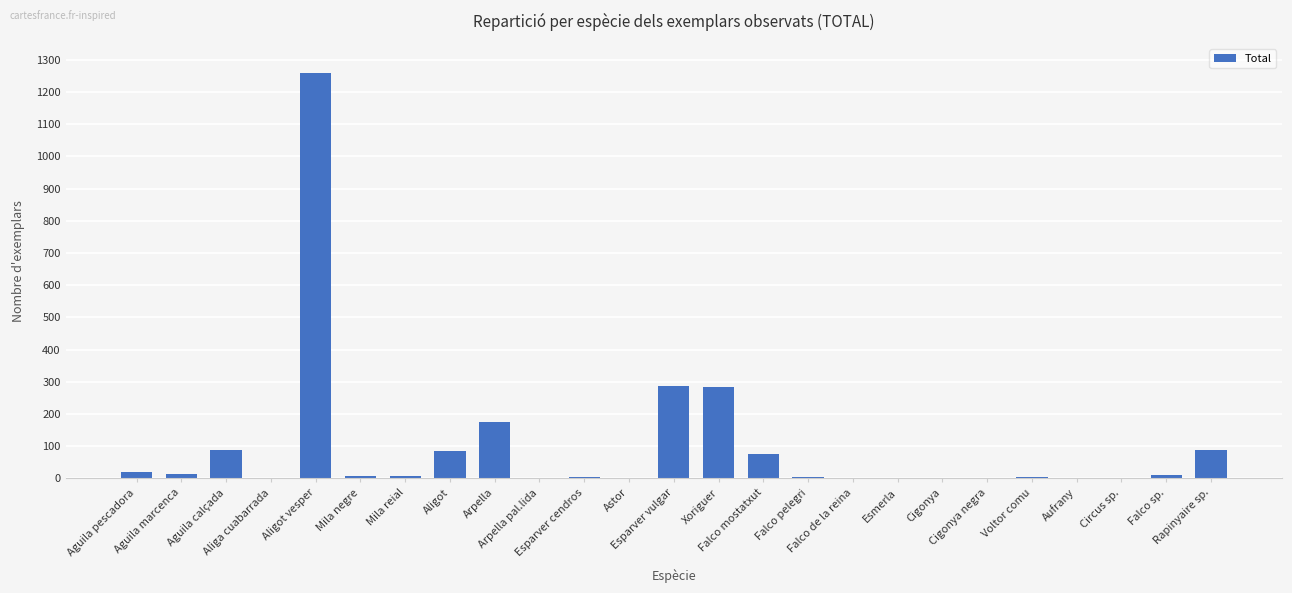

The value at Falco pelegri is 1. True or false?

False